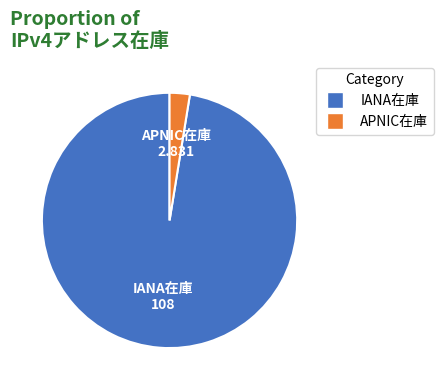

Between IANA在庫 and APNIC在庫, which is larger?

IANA在庫